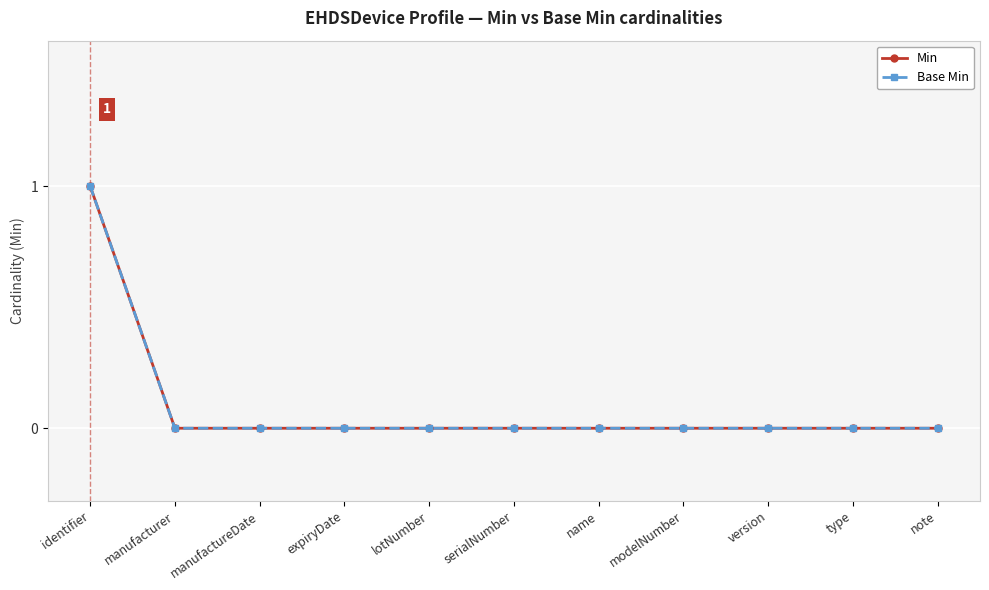

Is this an area chart (filled region under the line)?

No